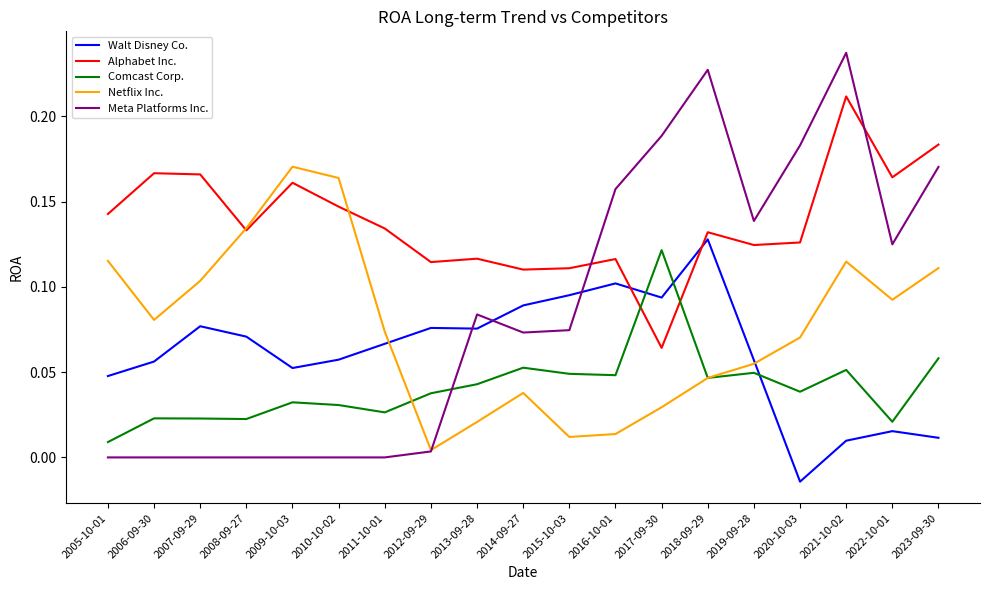

How many lines are shown in the chart?

5